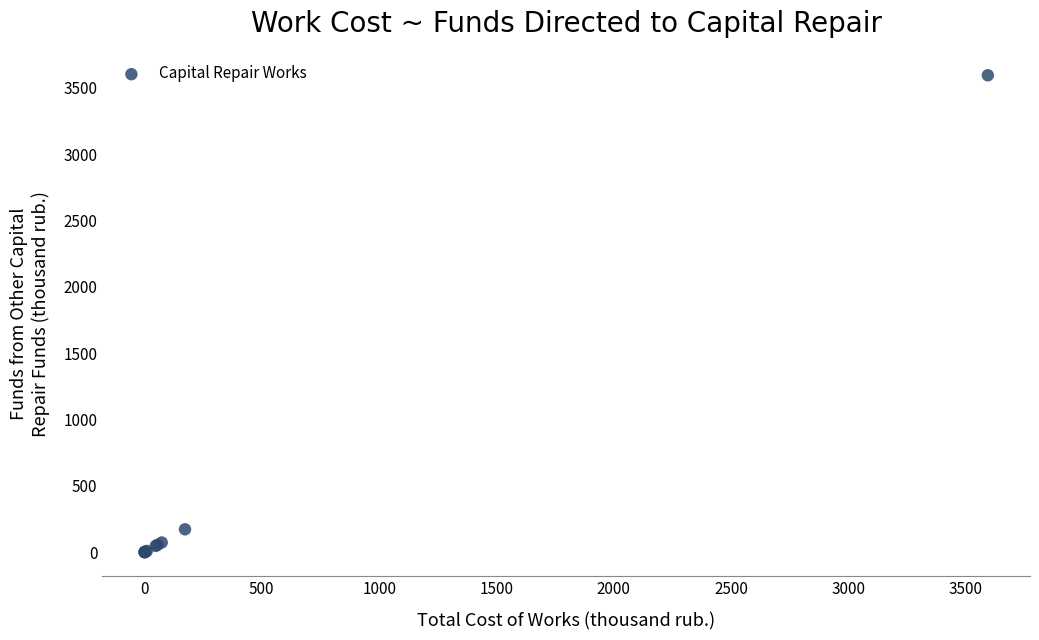

What Y value in the scatter plot is closest to 1797?

172.6